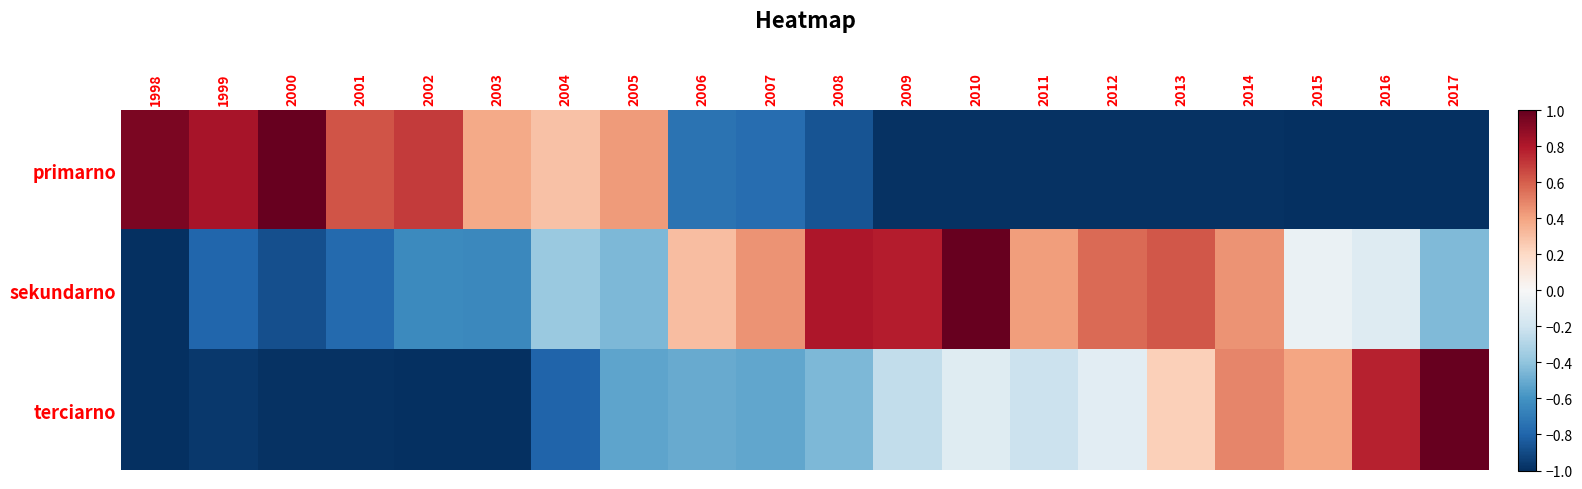

What is the total value across all series at 2009?

-0.4